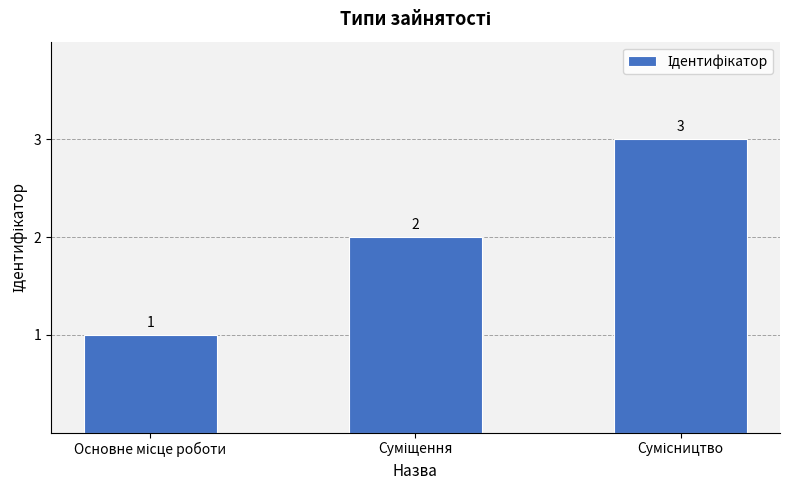

What is the sum of all values?

6